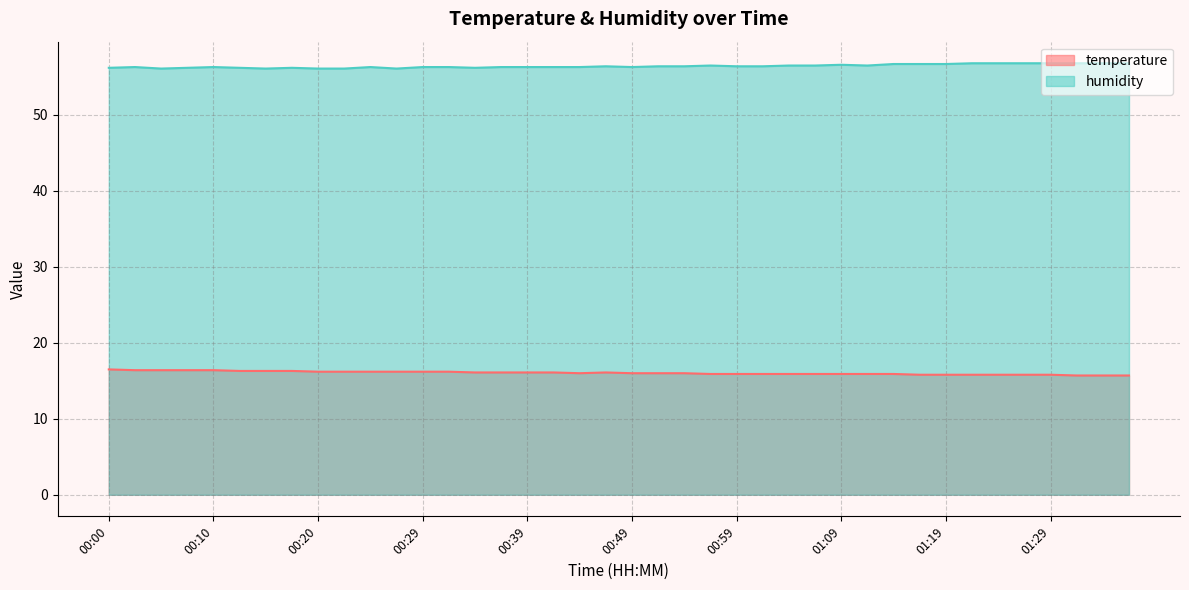

What value does the humidity series have at 00:24?

56.3